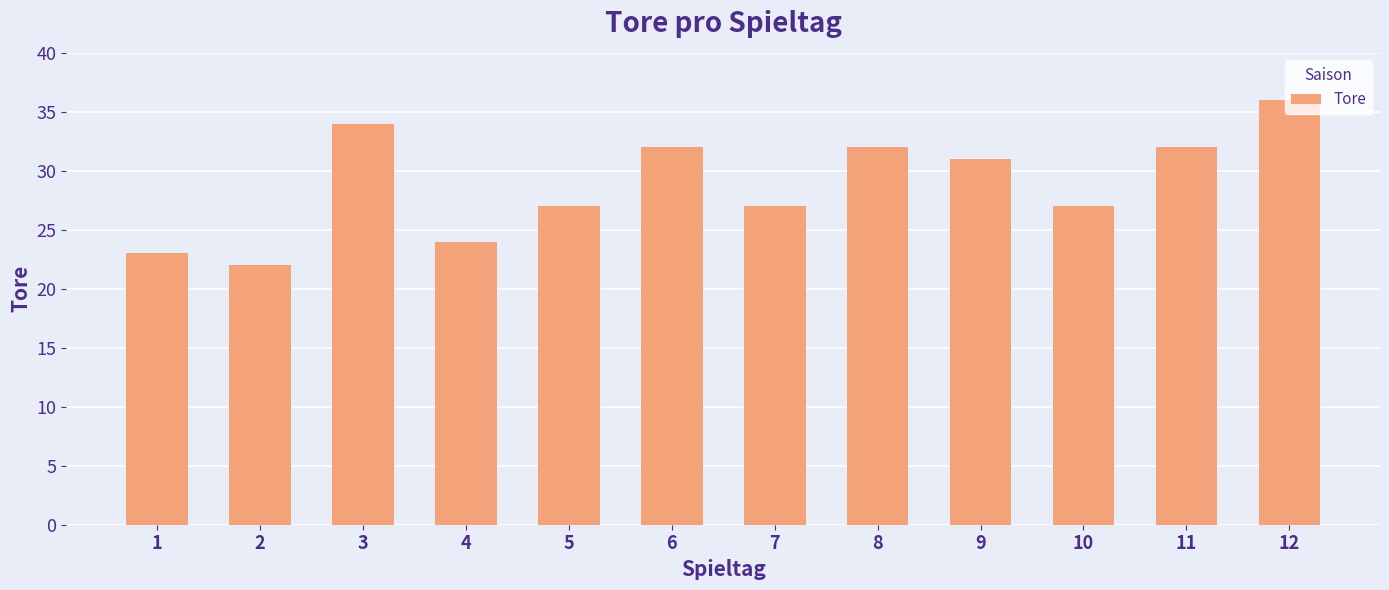

Reading left to right, extract all data points from this chart.

23	22	34	24	27	32	27	32	31	27	32	36